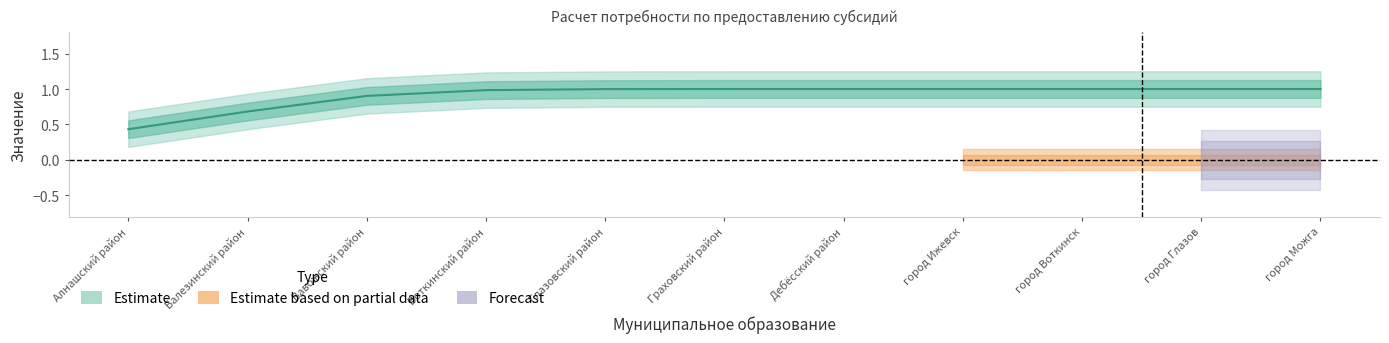

What is the total value across all series at город Ижевск?

1